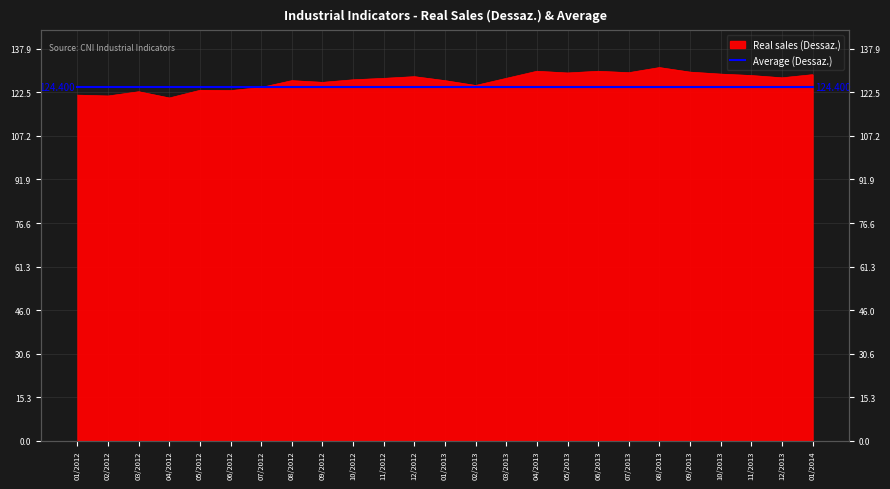

True or false: the data has more than 2 interior local peaks.

True